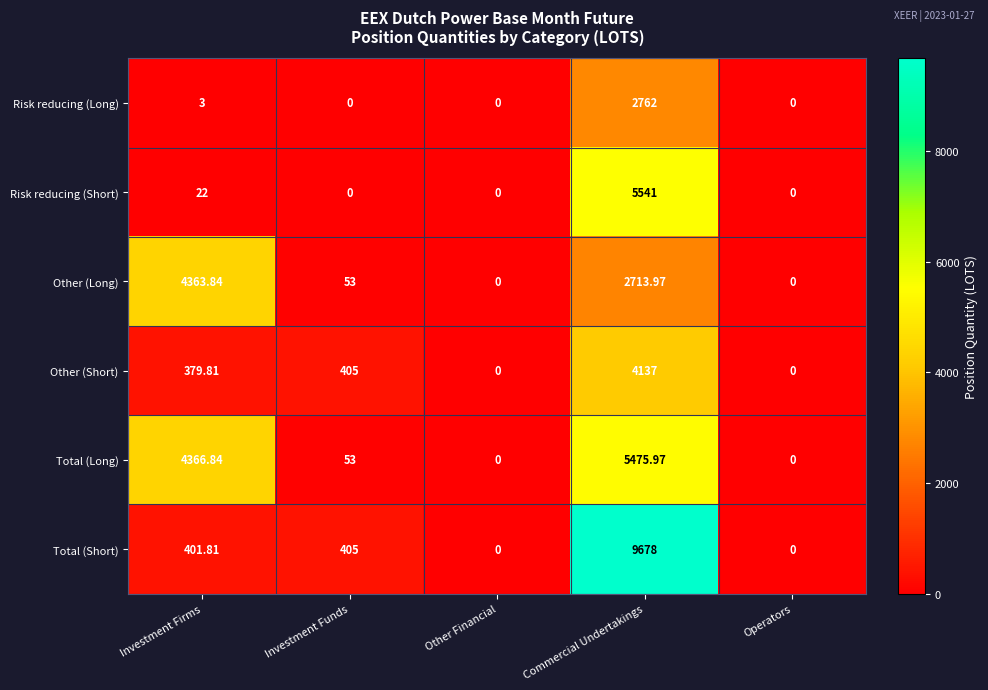

Count the number of data series in this chart.

6